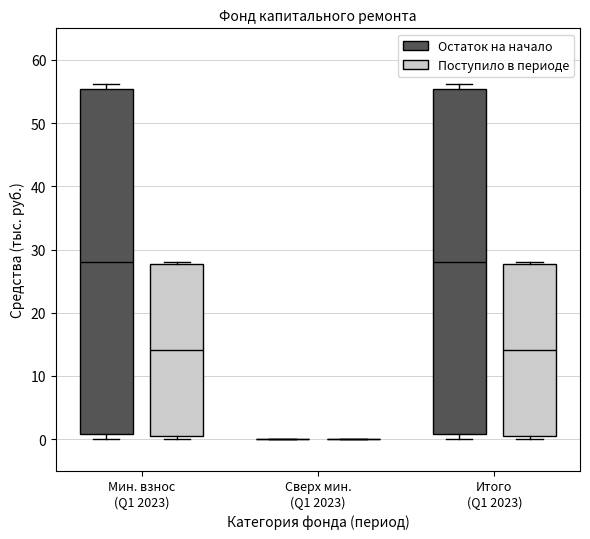

Where is the upper edge of the box for Итого (Q1 2023) (Остаток на начало) on the y-axis? The values are not printed on the chart, so give them approximately, as read against the axis.

55